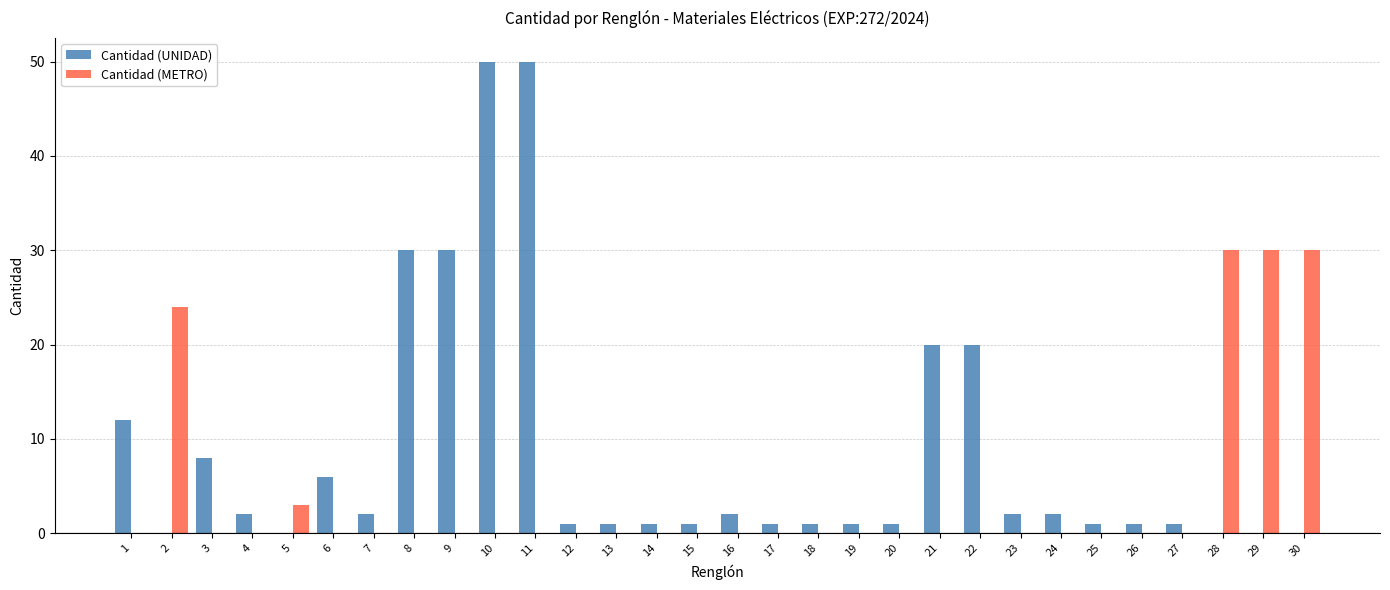

Which series has the widest spread of values?

Cantidad (UNIDAD)